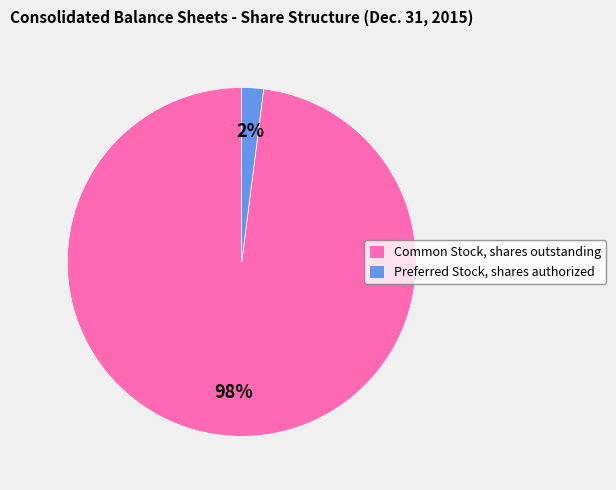

Which category has the smallest portion of the pie?

Preferred Stock, shares authorized